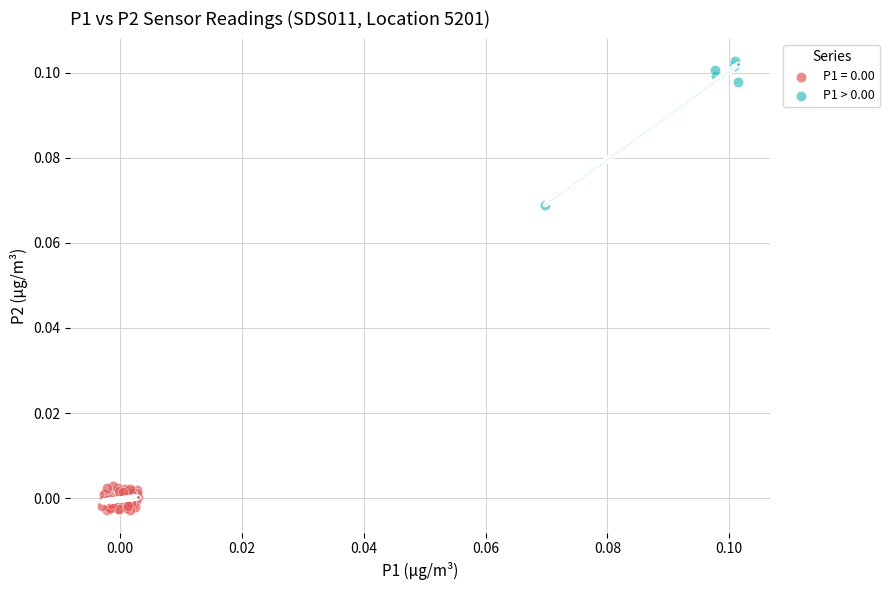

Which series has the widest spread of Y values?

P1 > 0.00